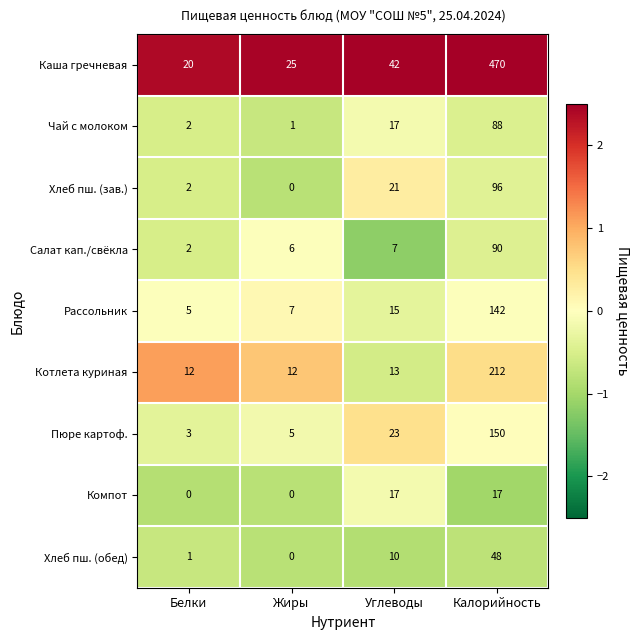

What is the total value across all series at Белки?

47